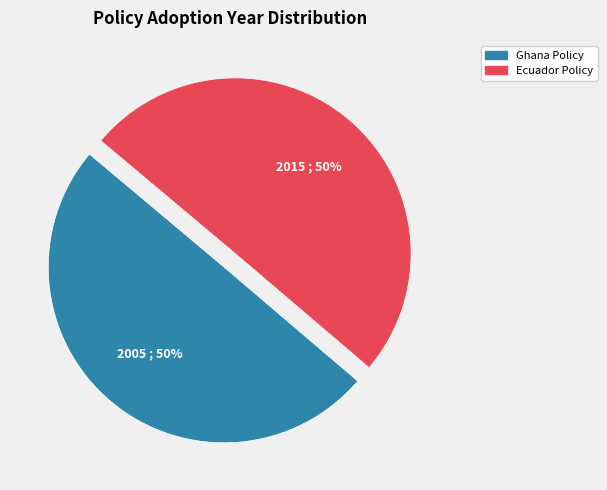

Is the sum of Ghana Policy and Ecuador Policy greater than half?

Yes